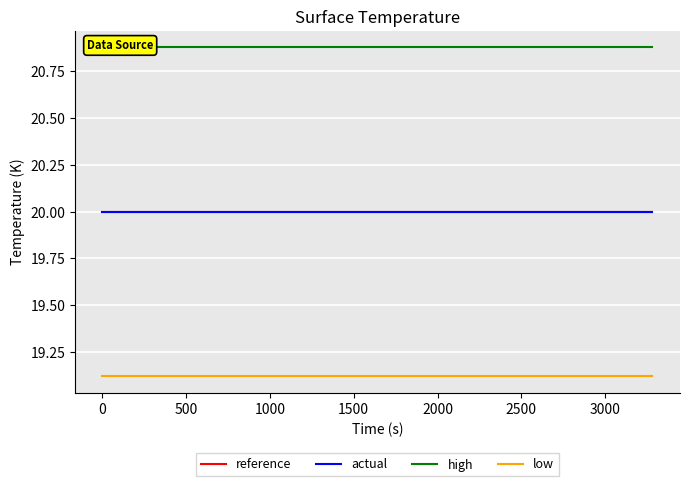

What is the maximum value shown in the chart?

20.9